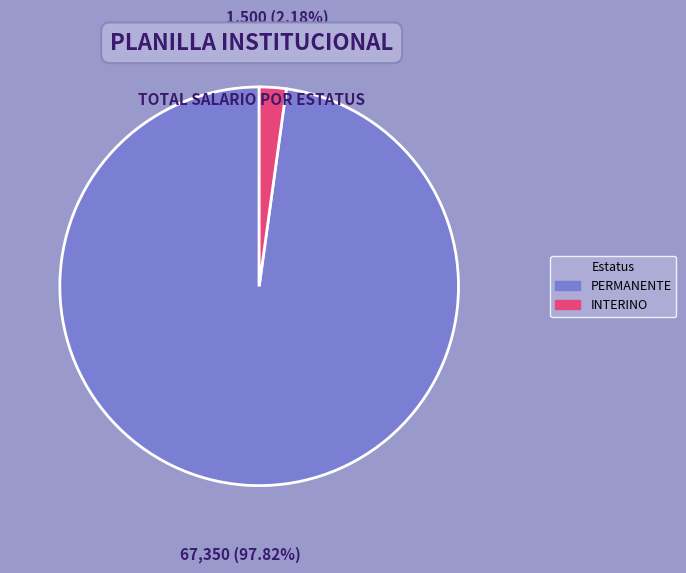

Rank the categories by value from lowest to highest.

INTERINO, PERMANENTE